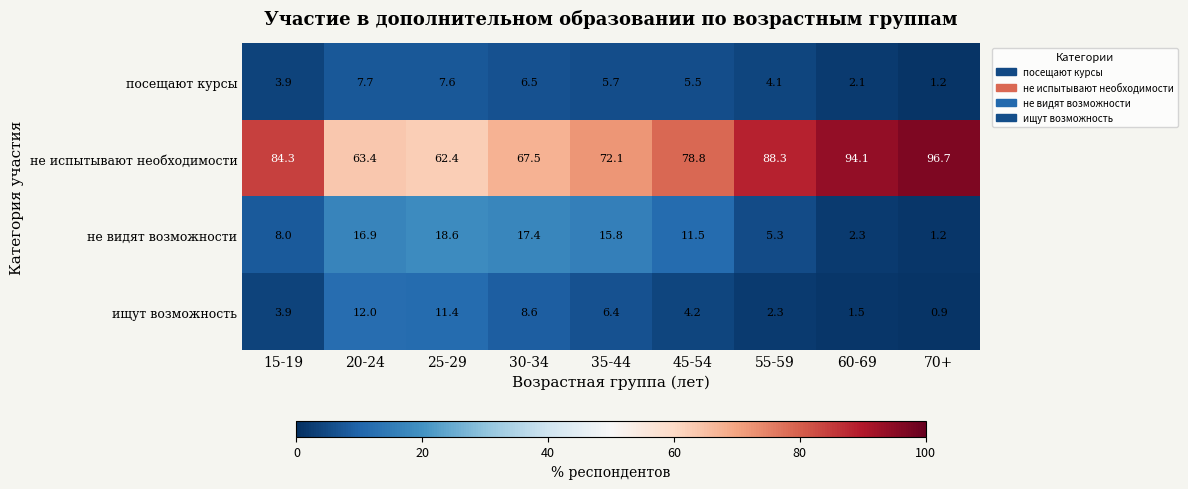

What is the difference between the highest and lowest values at 55-59?

86.0